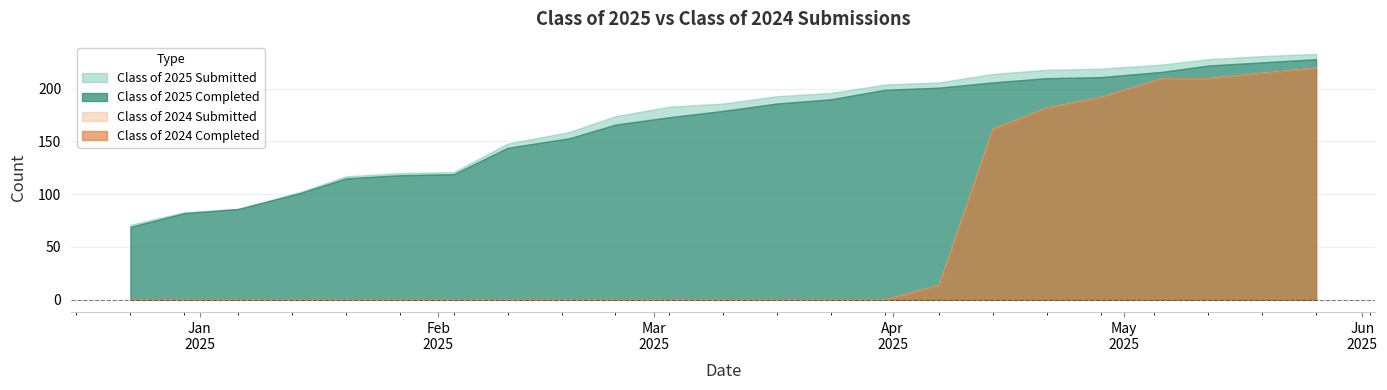

How many data points in Class of 2024 Completed are above 0?

8